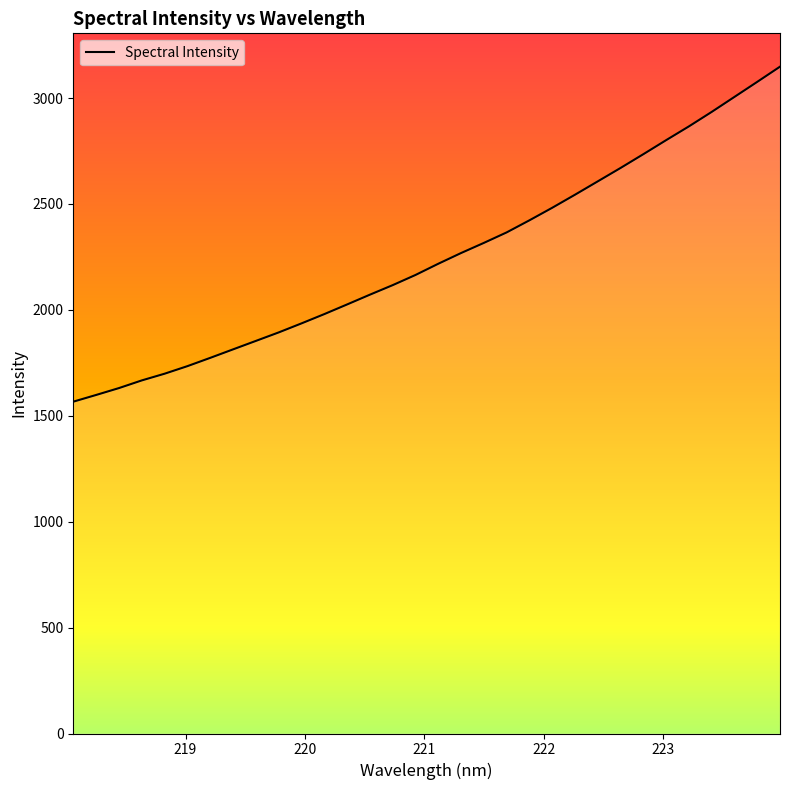

What is the smallest value displayed?

1566.6